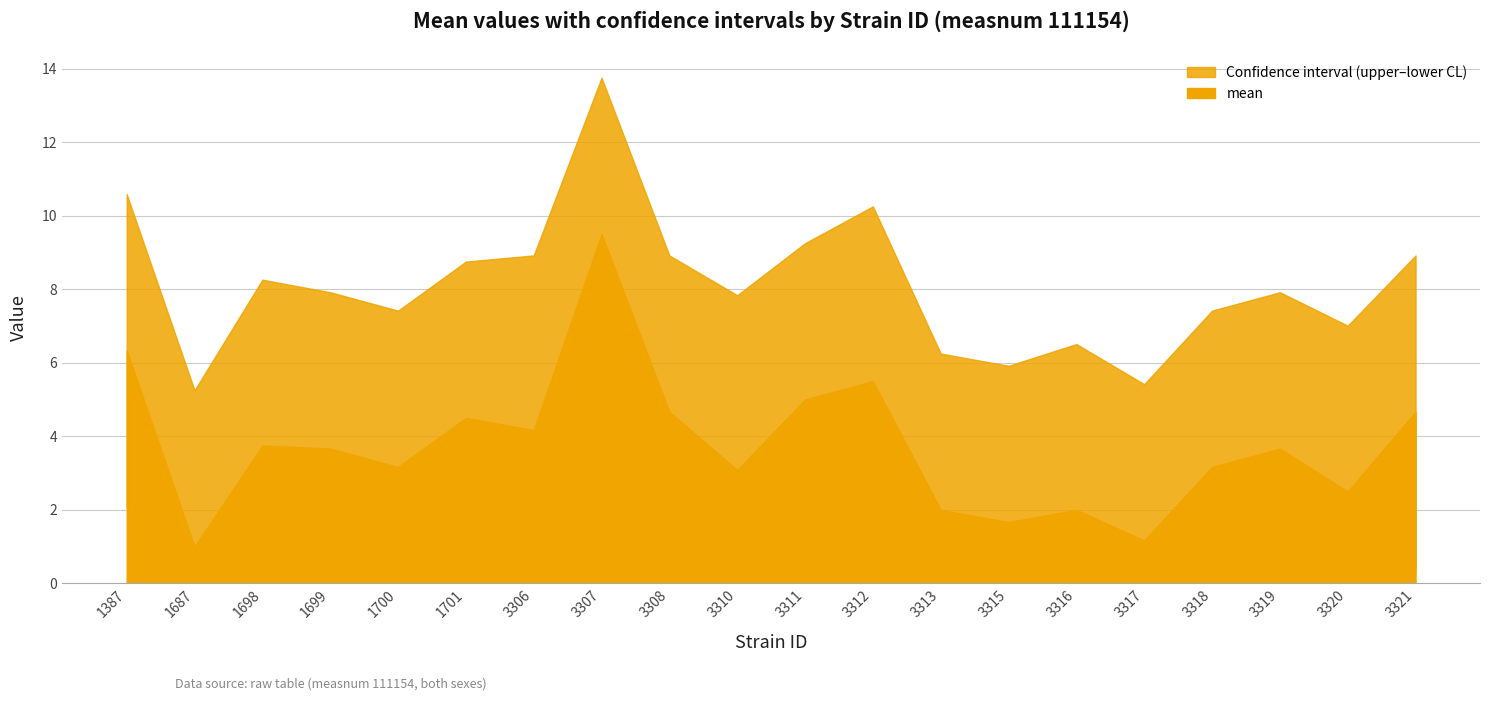

At 3321, list the series in order from largest to smallest.

uppercl, mean, lowercl